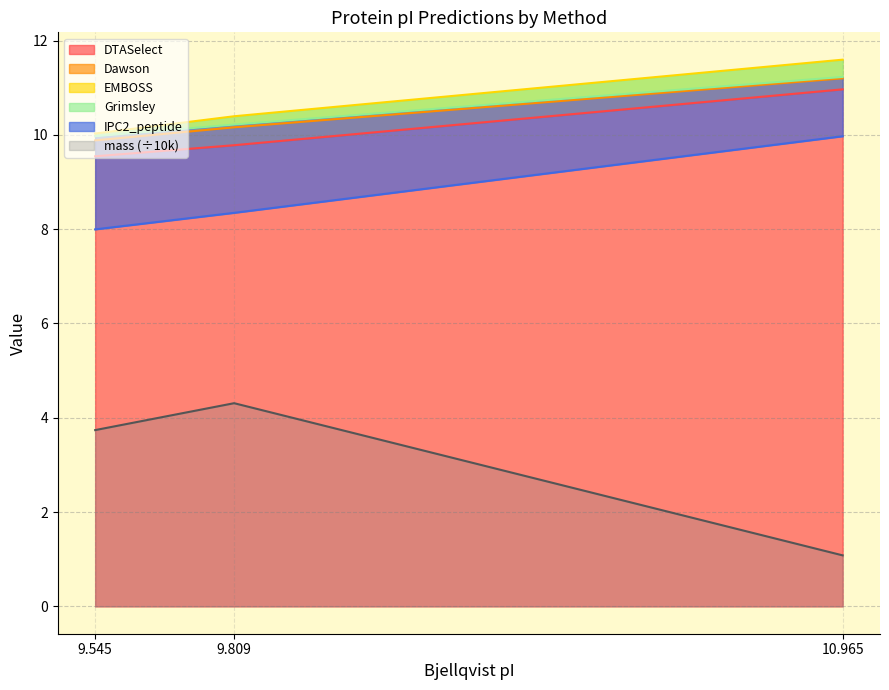

What are all the series names shown in the legend?

mass, DTASelect, Dawson, EMBOSS, Grimsley, IPC2_peptide